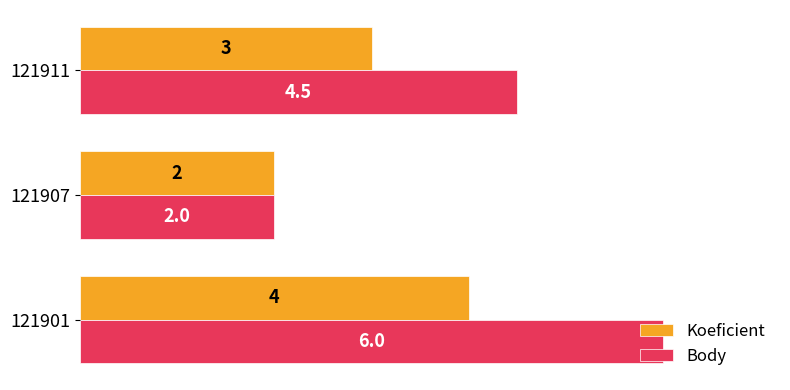

The value of Koeficient at 121907 is 2.0. True or false?

True